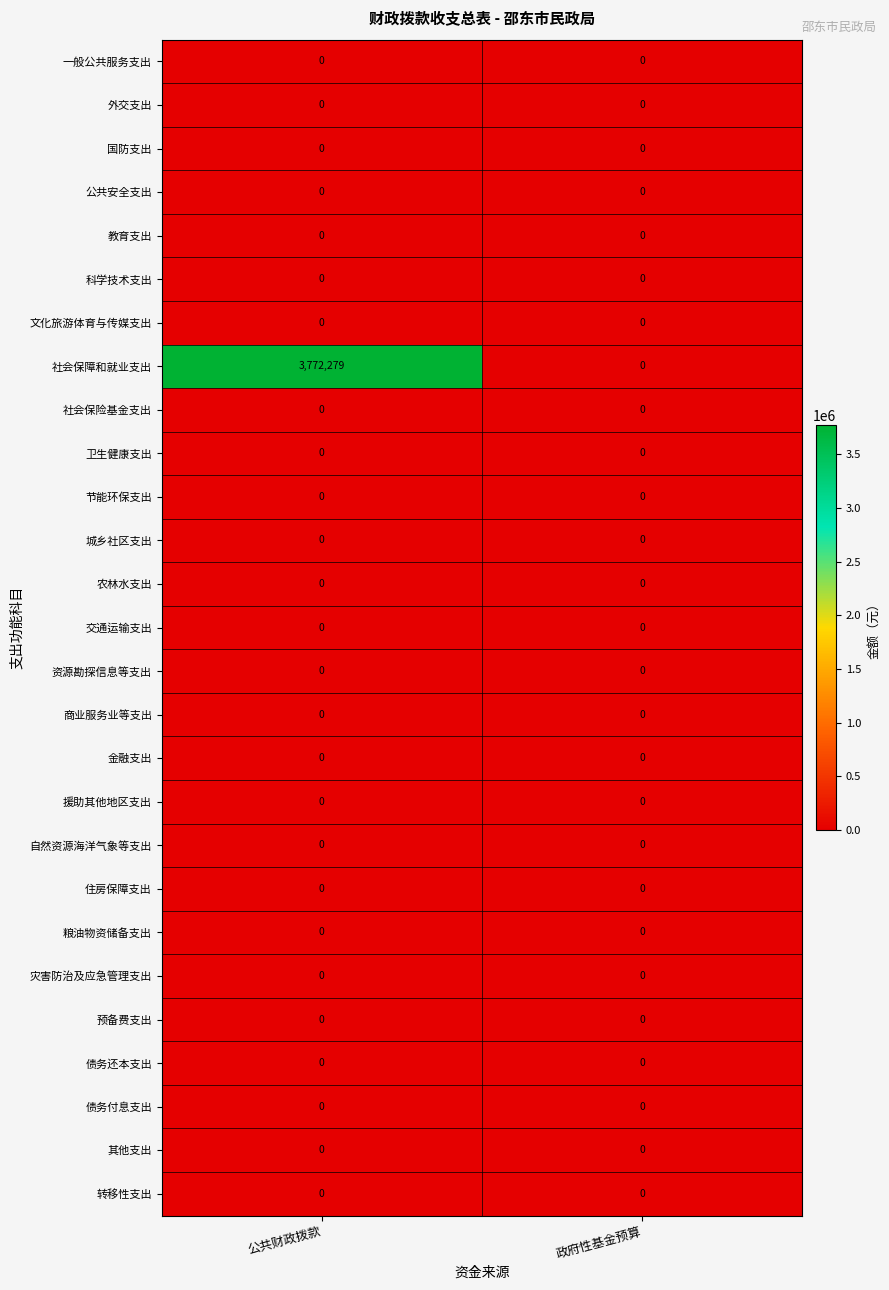

At how many categories does at least one series exceed 3423233?

1